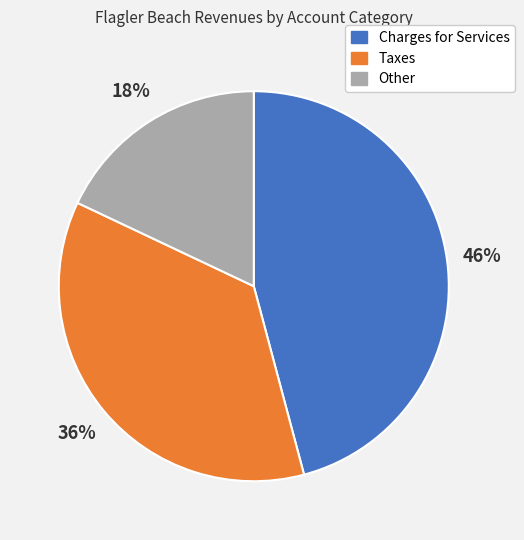

To the nearest percent, what is the average slice percentage?

33%